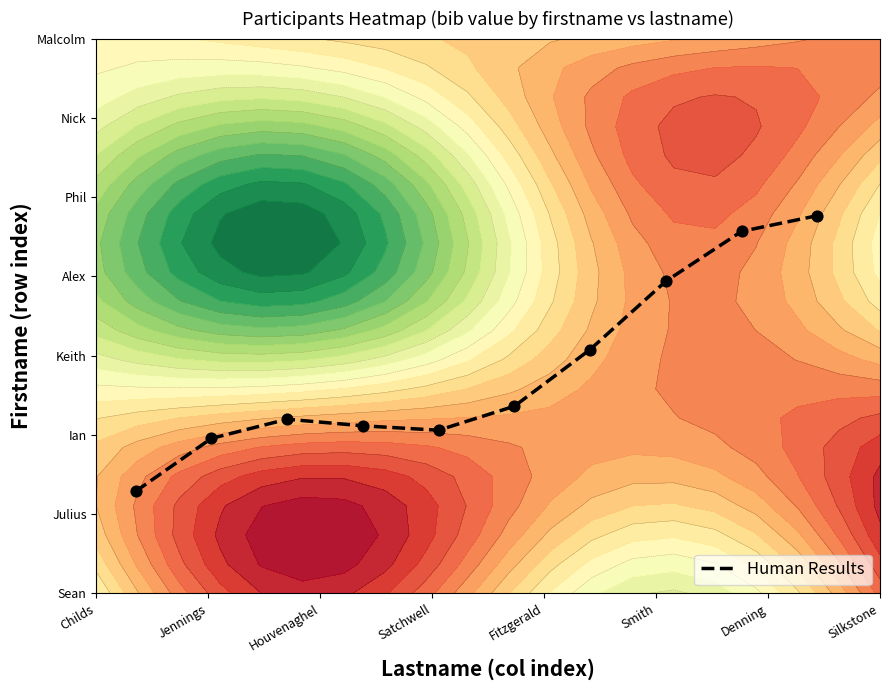

Reading left to right, what are all the values shown in this chart?

0.2	0.3	0.3	0.3	0.3	0.3	0.4	0.6	0.7	0.7